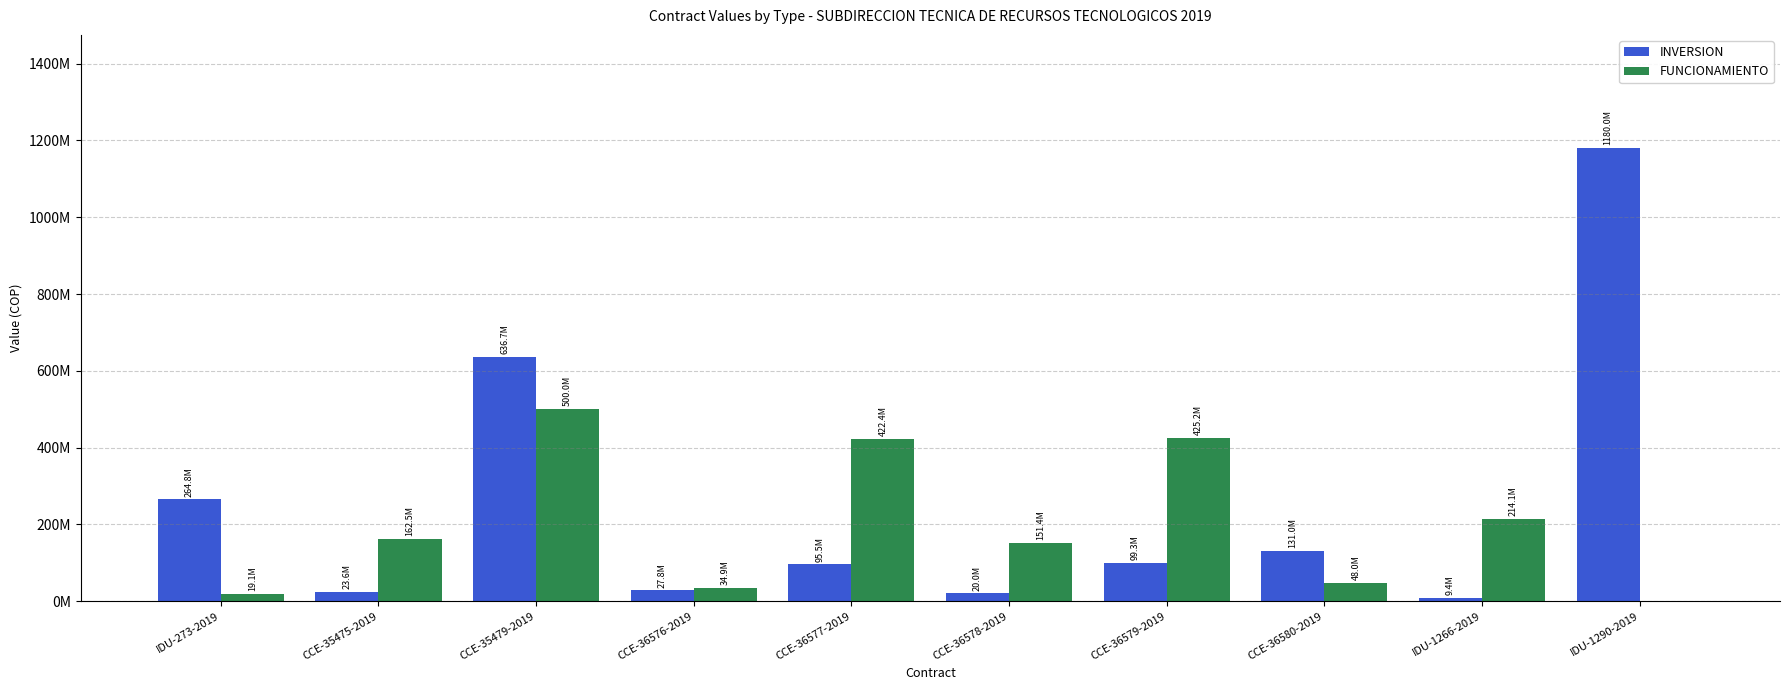

Rank the series by their average value, from highest to lowest.

INVERSION, FUNCIONAMIENTO